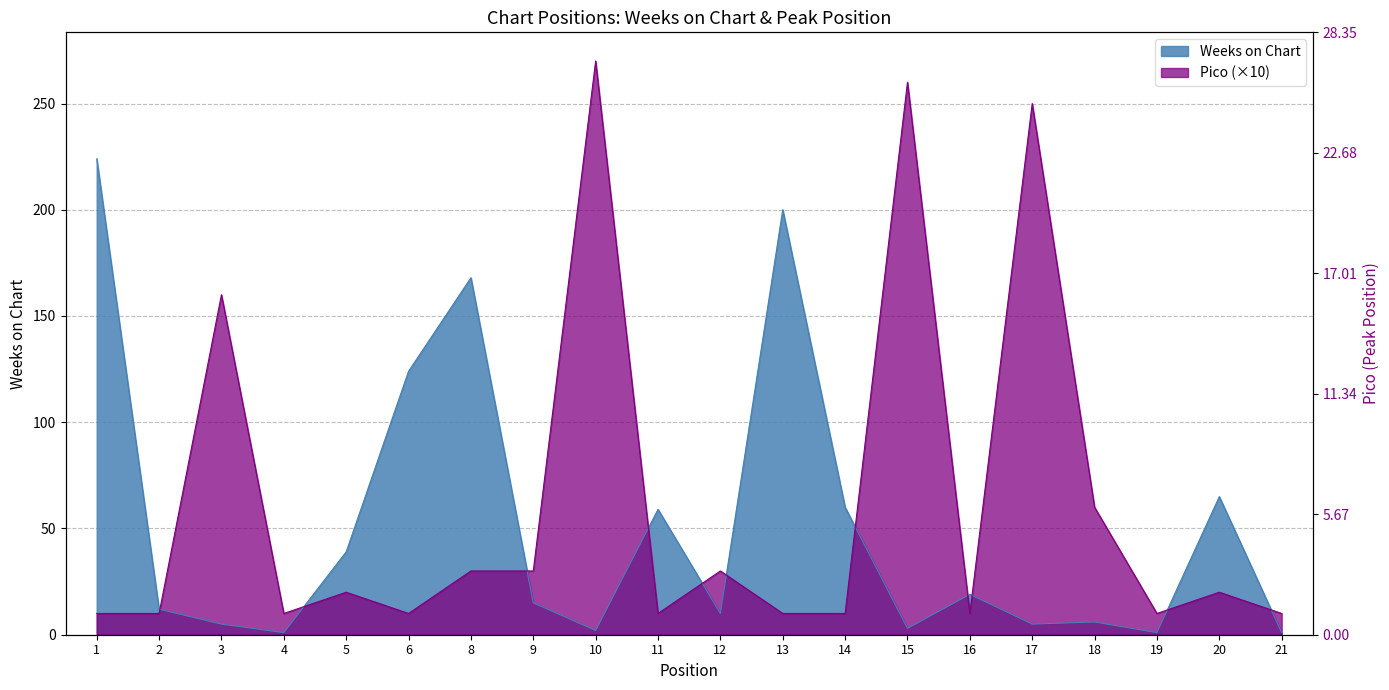

How many values in the Pico series are below 20?

10